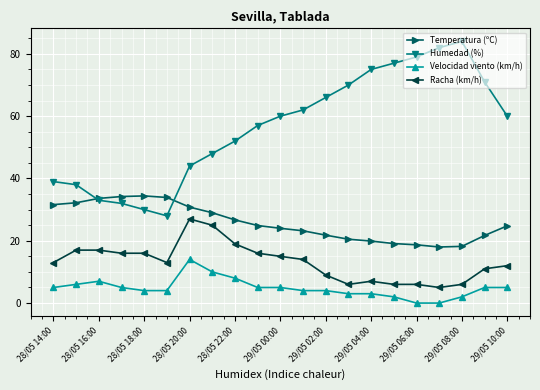

What is the maximum value shown in the chart?

84.0